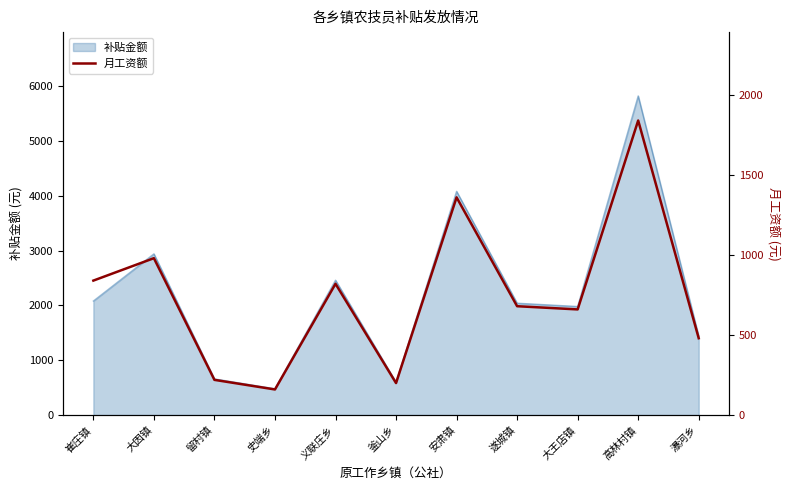

Which label corresponds to the largest value in the chart?

高林村镇